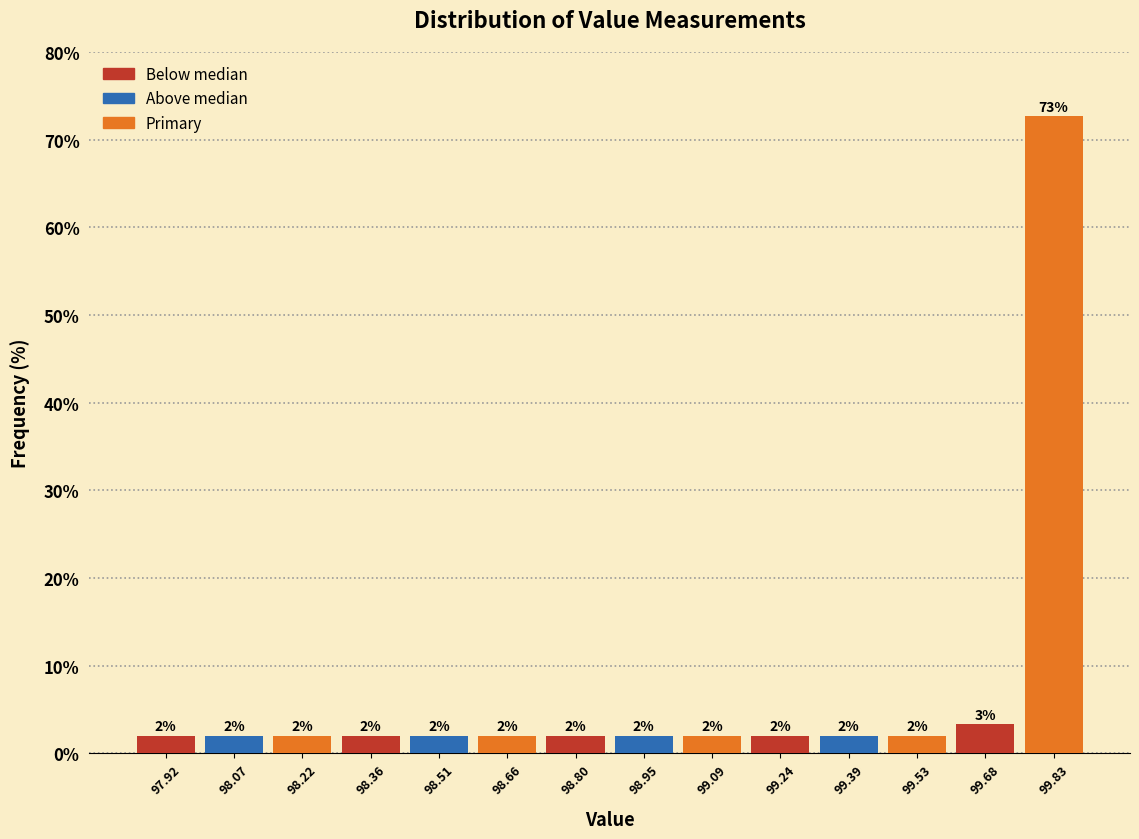

Over which range of the x-axis is the bar tallest?

99.76 to 99.90